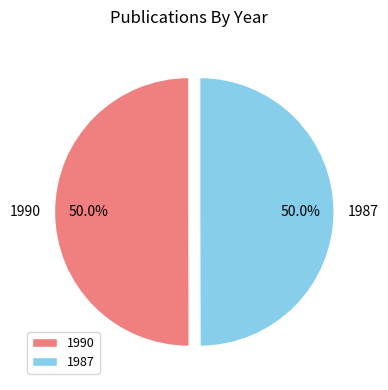

Is it true that 1987 is 50% of the pie?

True